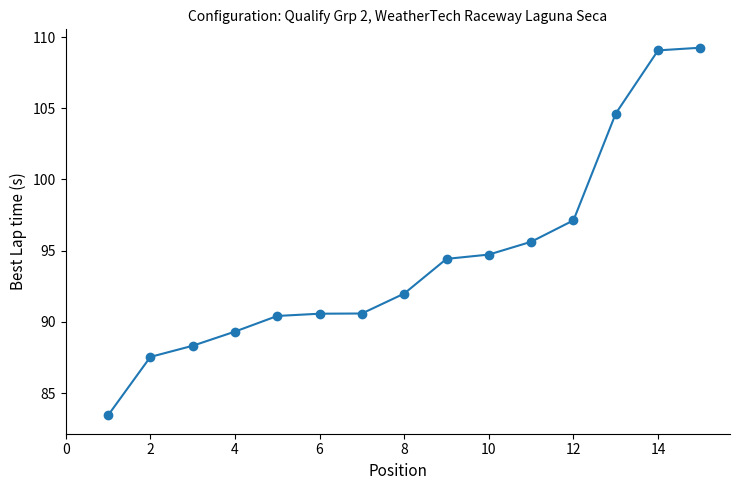

What is the average value?

94.5